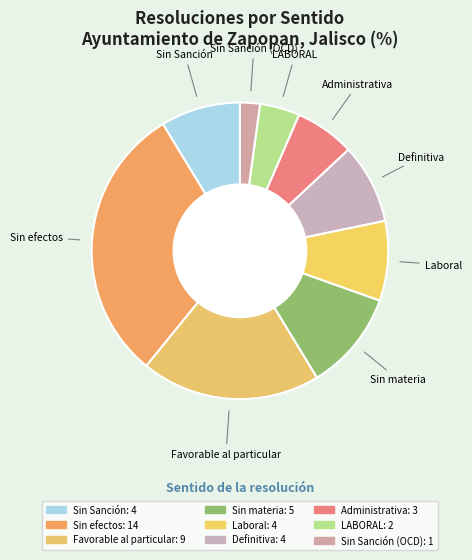

Is there any slice that represents more than half of the pie?

No